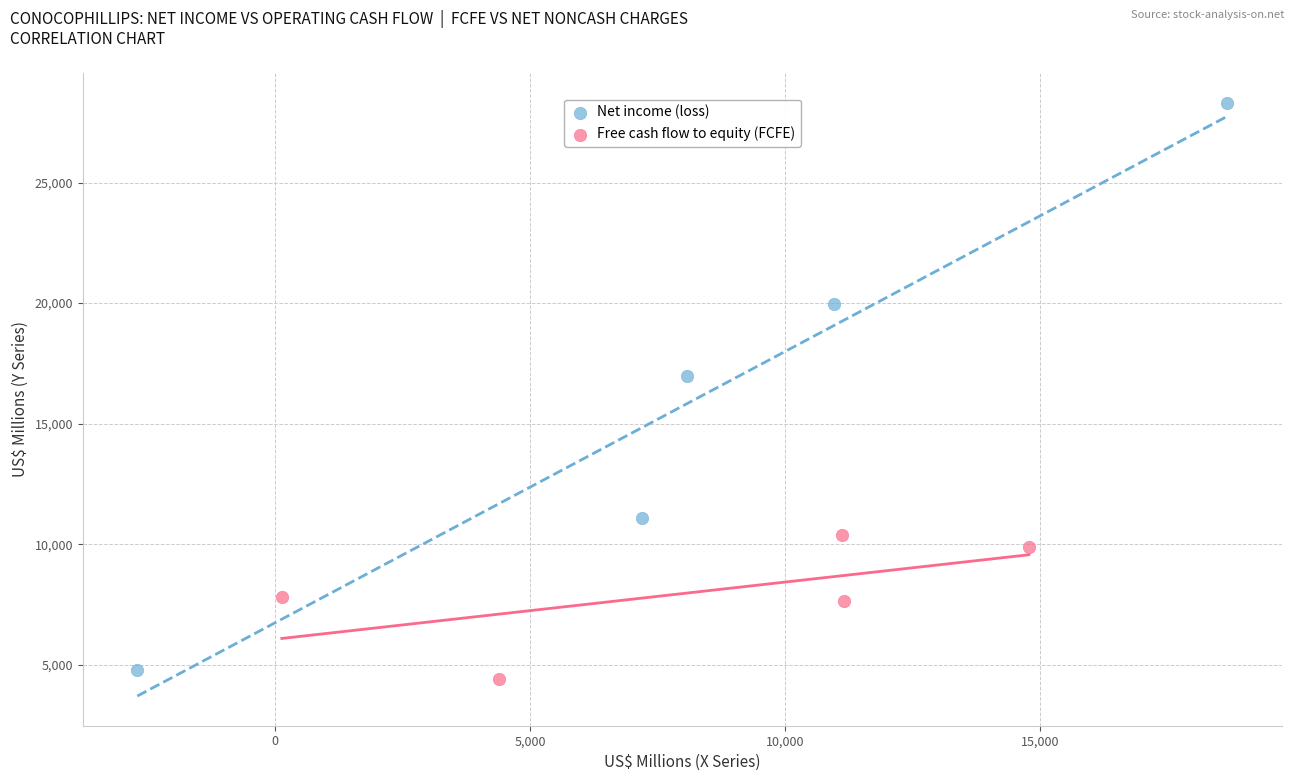

Which series has the largest Y range (max minus min)?

Net income (loss)